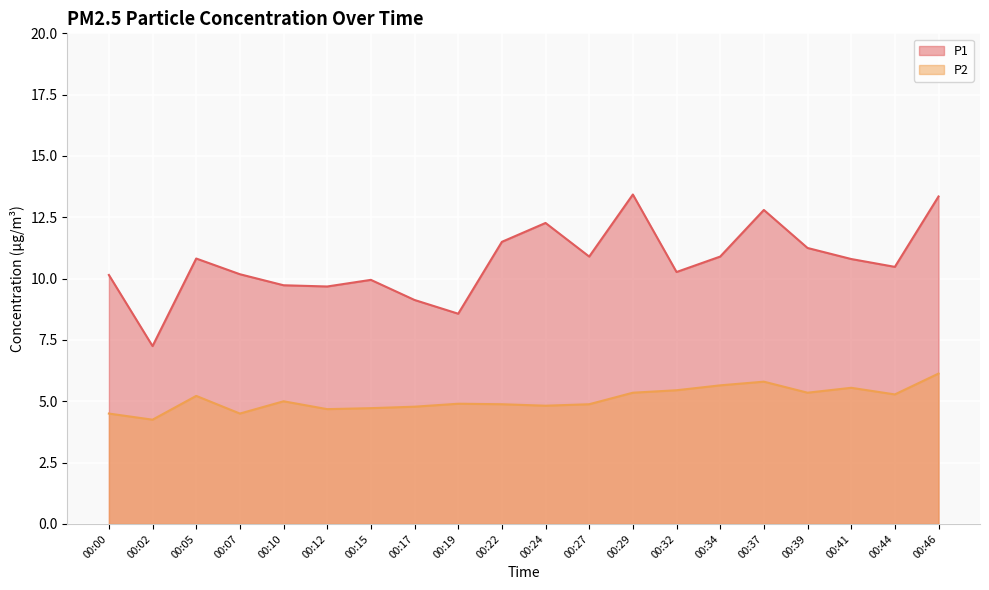

Reading left to right, extract all data points from this chart.

P1: 10.2	7.2	10.8	10.2	9.7	9.7	9.9	9.1	8.6	11.5	12.3	10.9	13.4	10.3	10.9	12.8	11.2	10.8	10.5	13.3
P2: 4.5	4.2	5.2	4.5	5.0	4.7	4.7	4.8	4.9	4.9	4.8	4.9	5.3	5.5	5.7	5.8	5.3	5.5	5.3	6.1